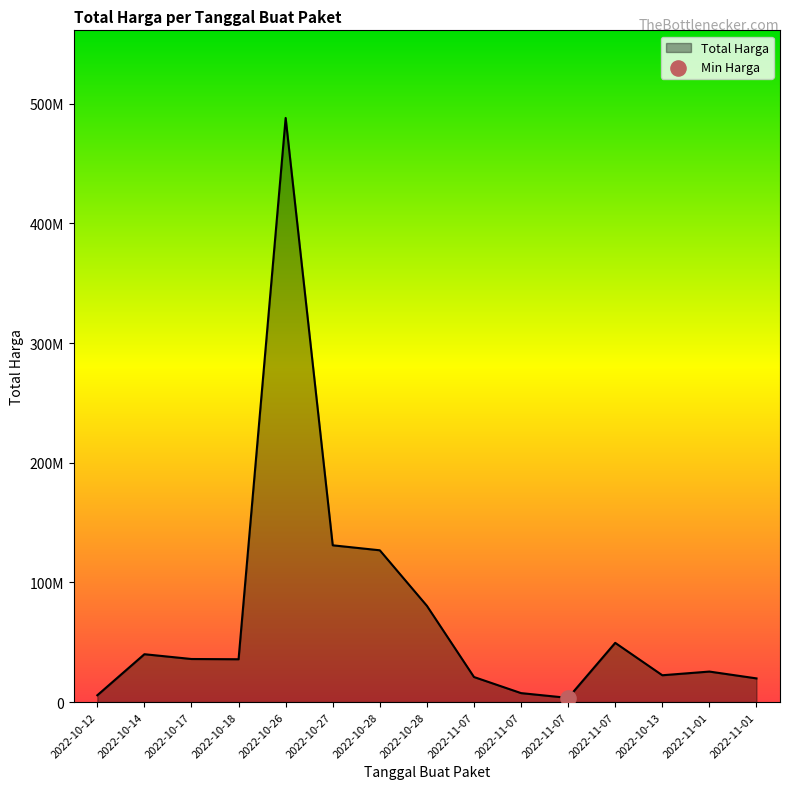

Approximately how many times larger is the value at 2022-11-07 compared to 2022-11-07?

14.1